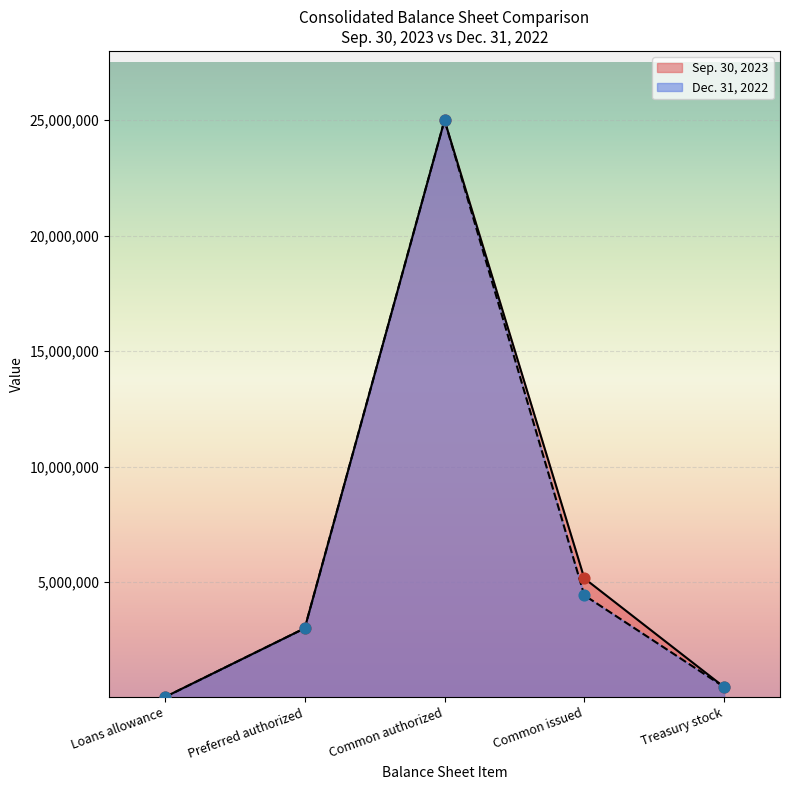

Which series reaches the maximum Y coordinate?

Sep. 30, 2023